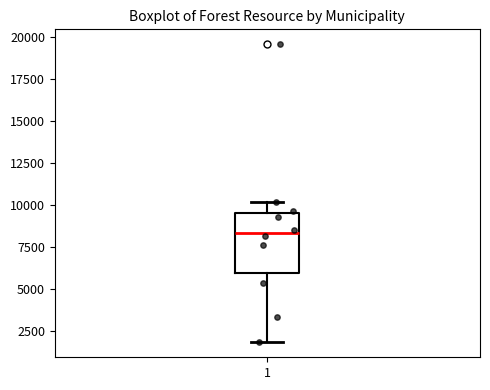

Transcribe this box plot: give where the median line is, the range the box spans, and where the two whiskers end, as read against the y-axis. The values are not printed on the chart, so give them approximately, as read against the axis.

median 8500, box 6000 to 9500, whiskers 2000 to 10000